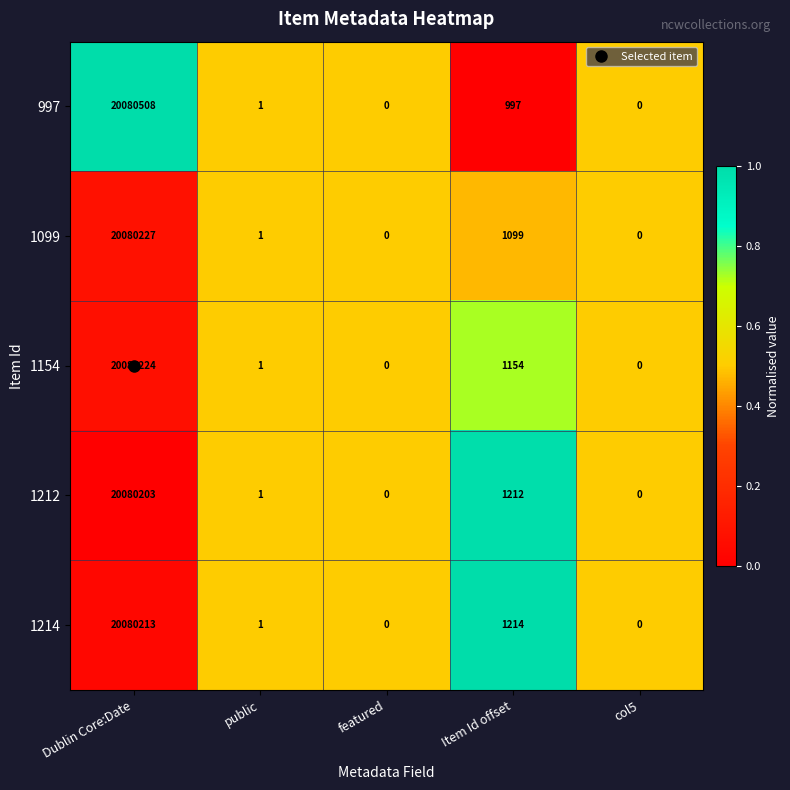

At which label does 997 reach its peak?

Dublin Core:Date